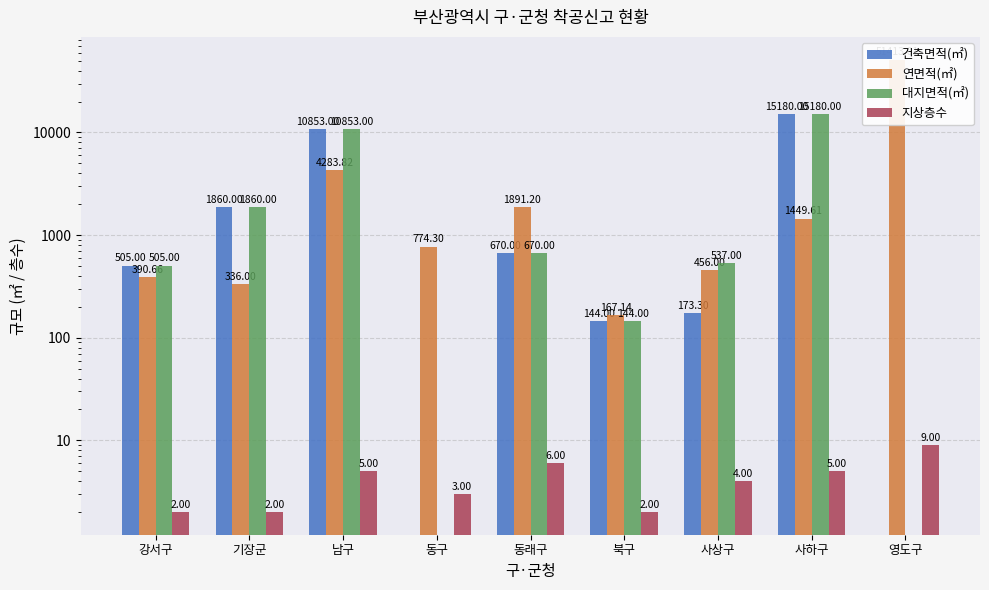

How many bars are there in each group?

4